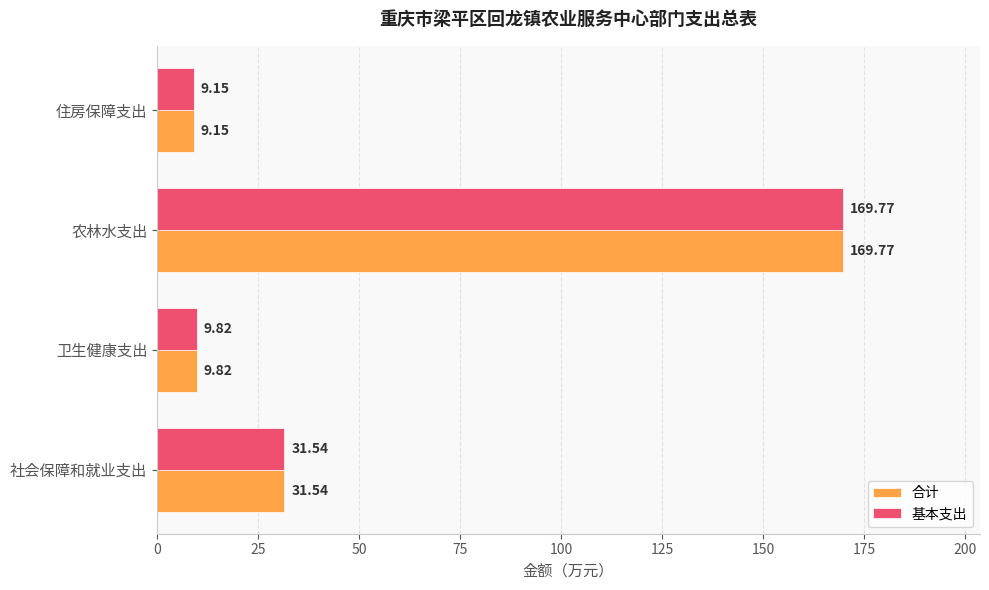

List the labels in order of 合计 value, smallest first.

住房保障支出, 卫生健康支出, 社会保障和就业支出, 农林水支出